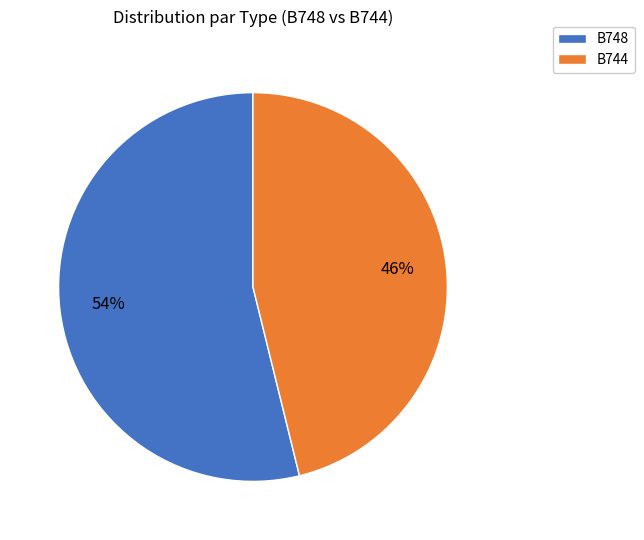

To the nearest percent, what is the difference between the B744 and B748 slice percentages?

8%